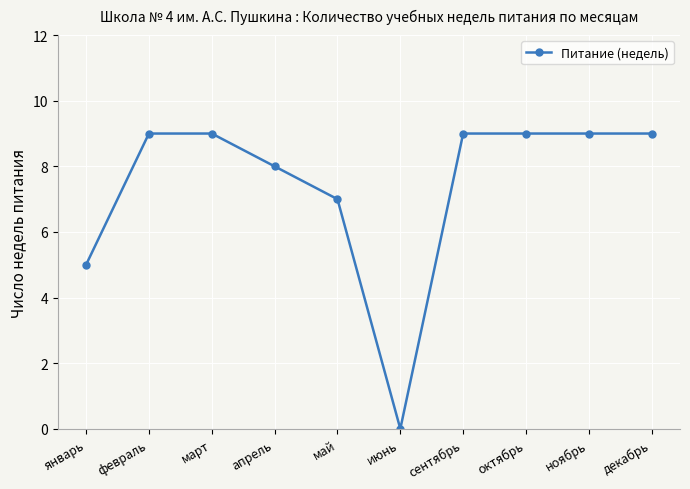

The value at октябрь is 2. True or false?

False